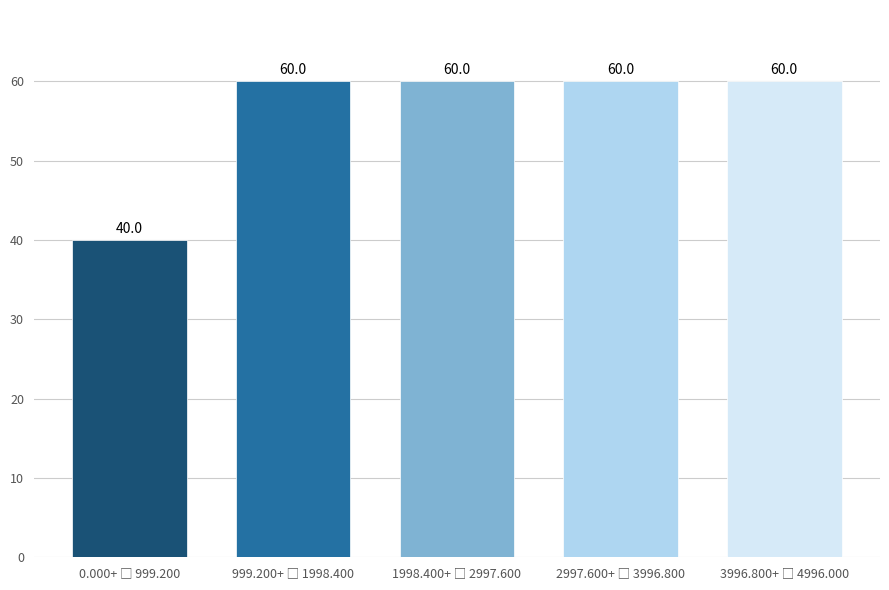

Reading left to right, extract all data points from this chart.

40	60	60	60	60